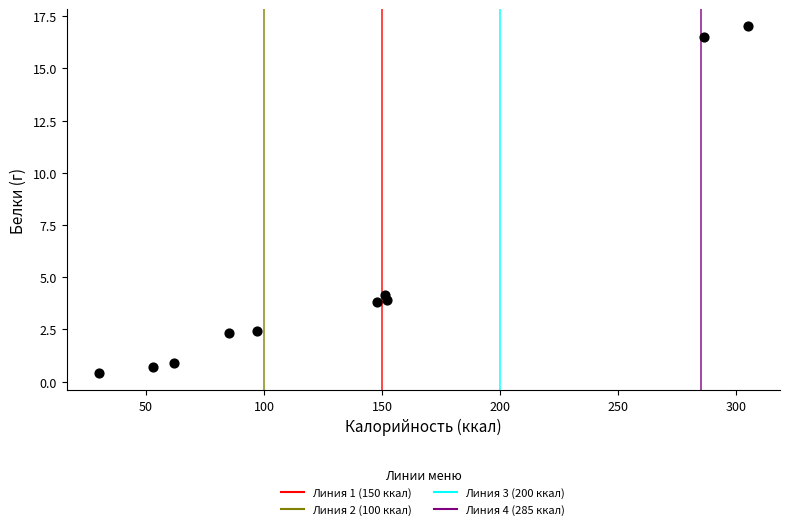

What Y value in the scatter plot is closest to 8?

4.2